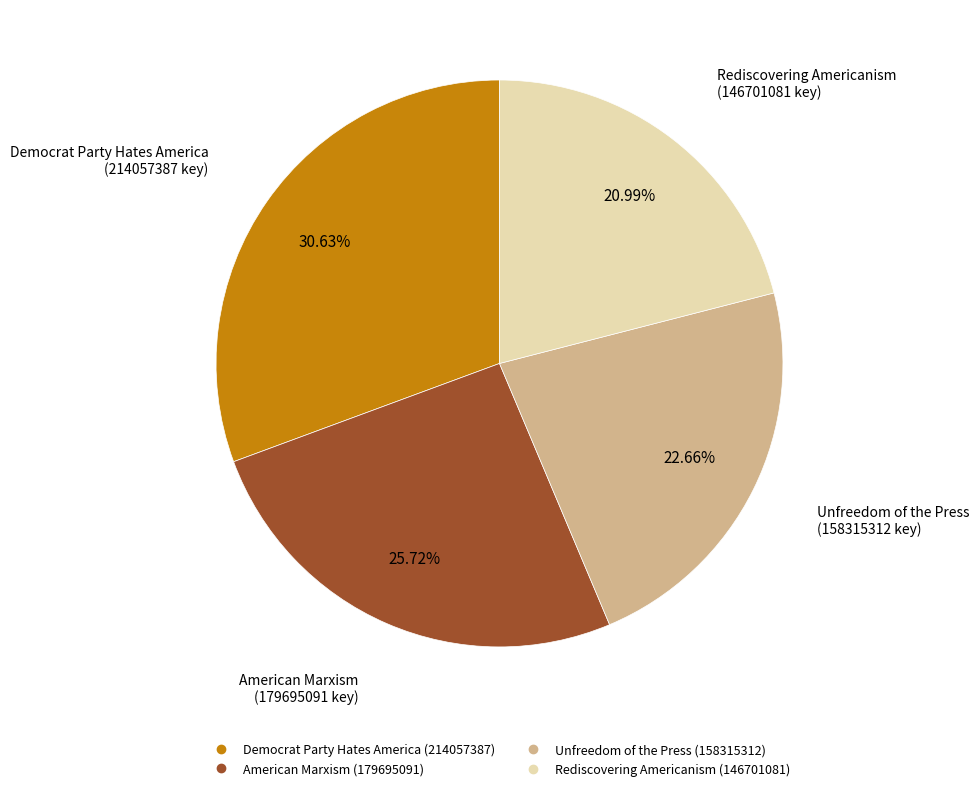

To the nearest percent, what percentage of the pie is Unfreedom of the Press?

23%